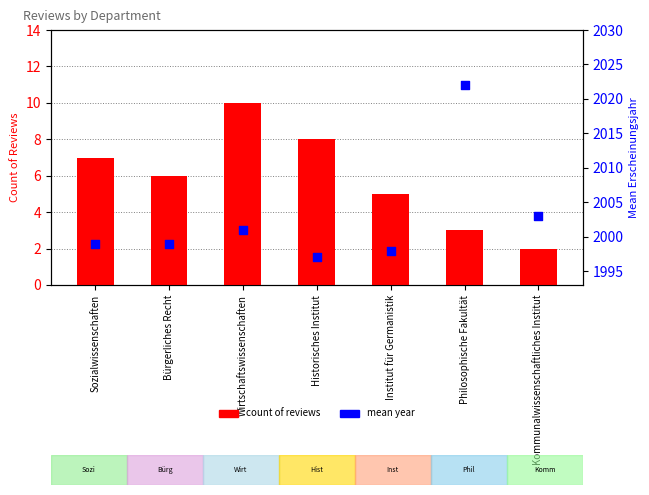

At how many categories does at least one series exceed 1369?

7